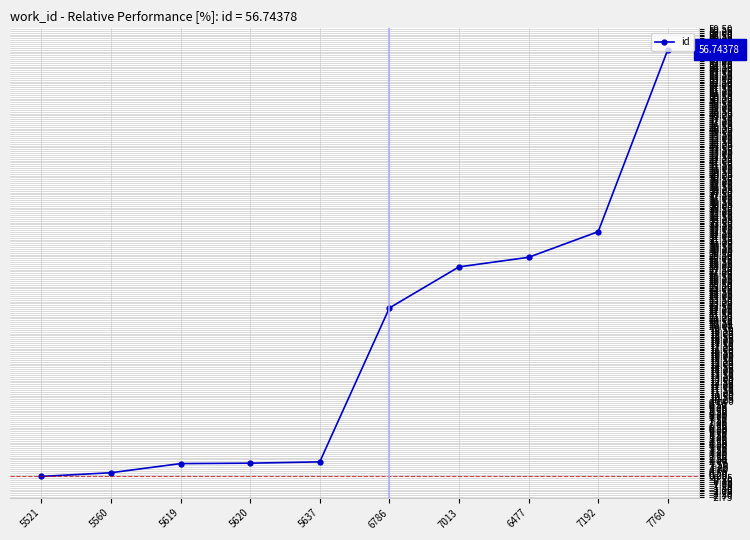

What value does the data have at 7760?

56.7